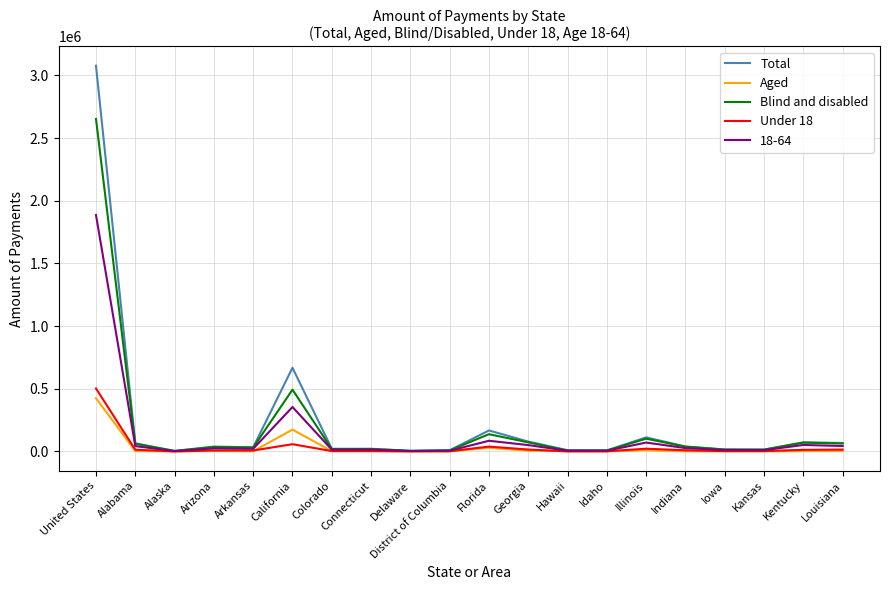

What is the smallest value displayed?

320